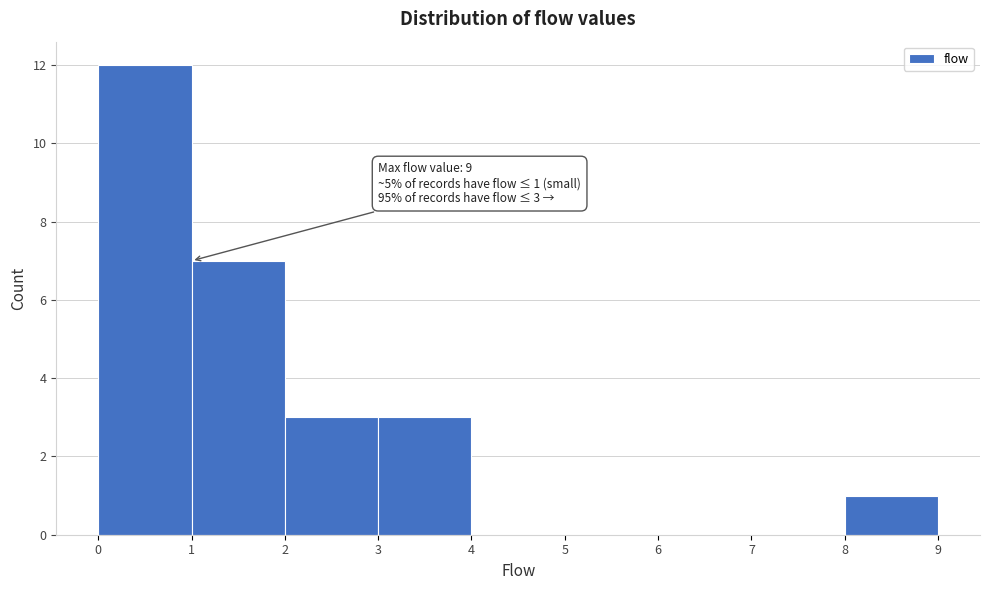

Which range on the x-axis has the tallest bar?

0 to 1